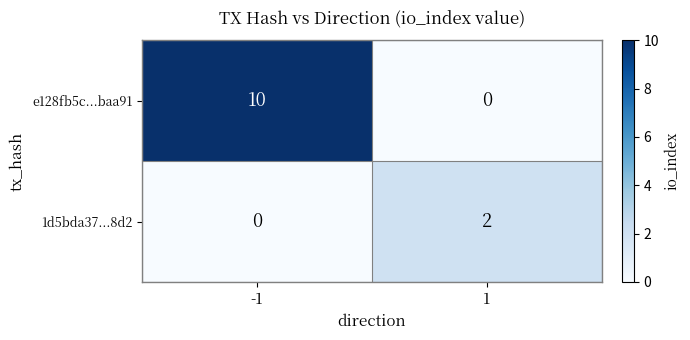

List the series in order of their peak value, lowest first.

1d5bda37...8d2, e128fb5c...baa91